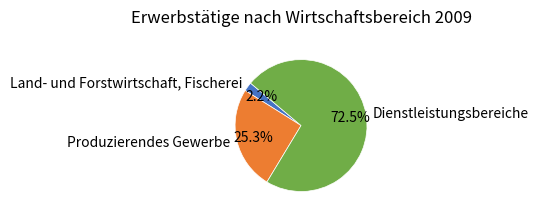

What is the ratio of the value at Dienstleistungsbereiche to the value at Land- und Forstwirtschaft, Fischerei?

33.0